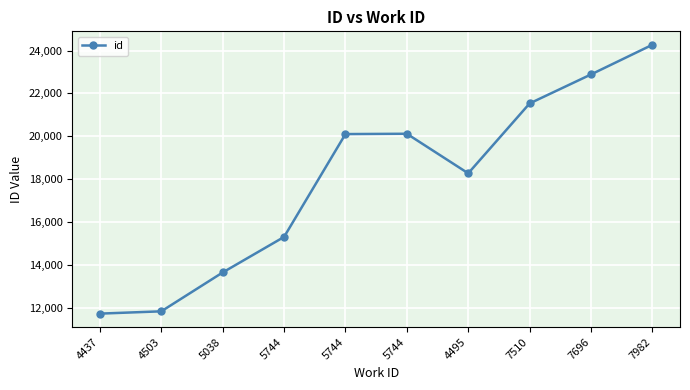

What is the value of the 6th point from the left?

15304